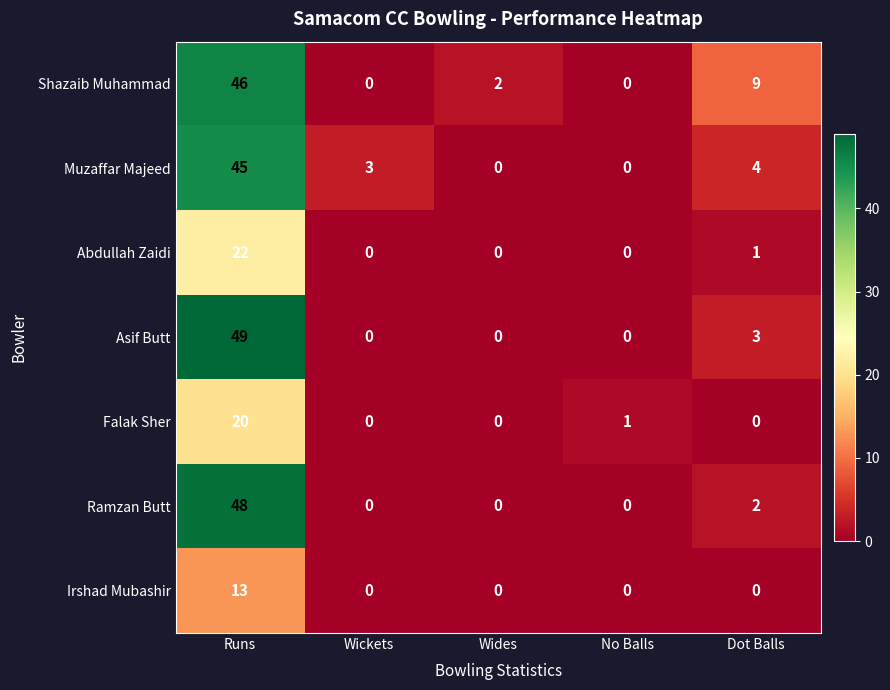

At which label is Asif Butt closest to 24?

Dot Balls